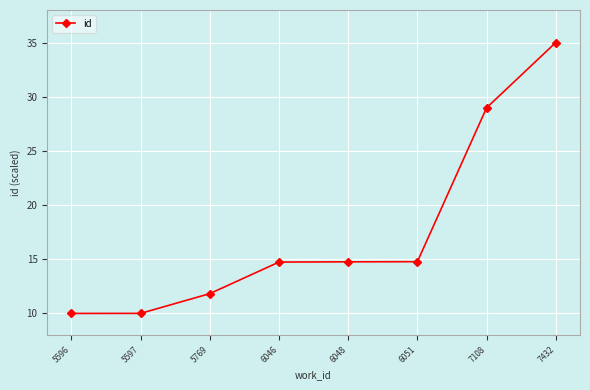

True or false: the data shows 14.8 at 6048.

True